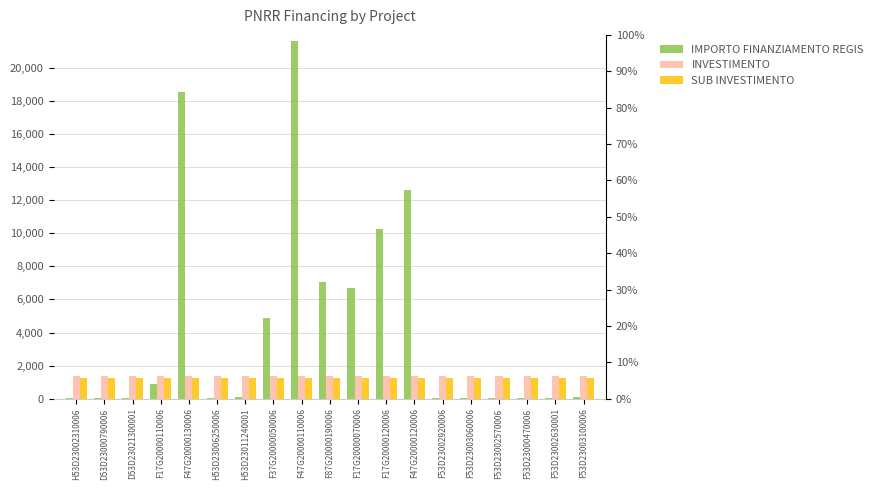

How many categories are shown in the chart?

19